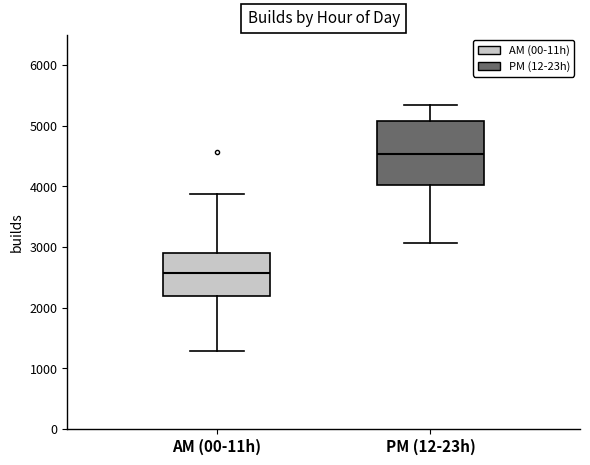

Where does the lower whisker of the box for AM (00-11h) end on the y-axis? The values are not printed on the chart, so give them approximately, as read against the axis.

1300